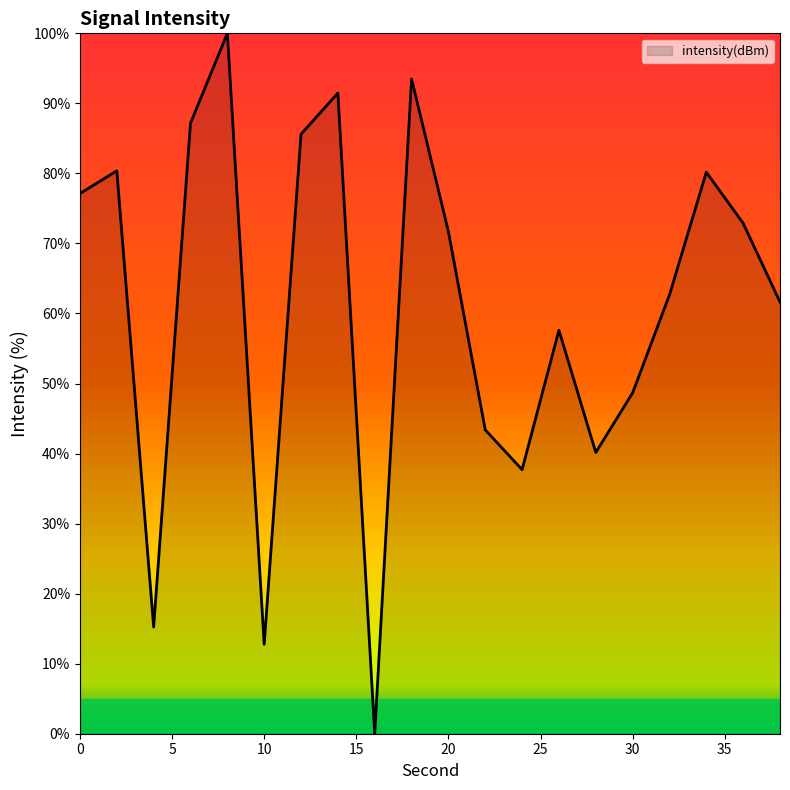

What is the greatest value displayed?

100.0